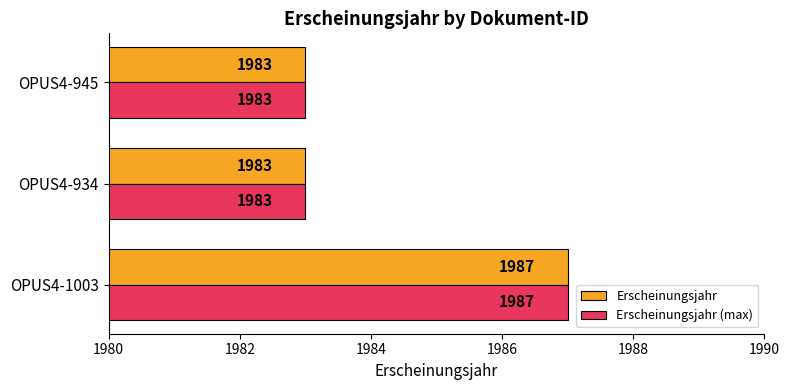

Which category has the highest value in the Erscheinungsjahr (max) series?

OPUS4-1003